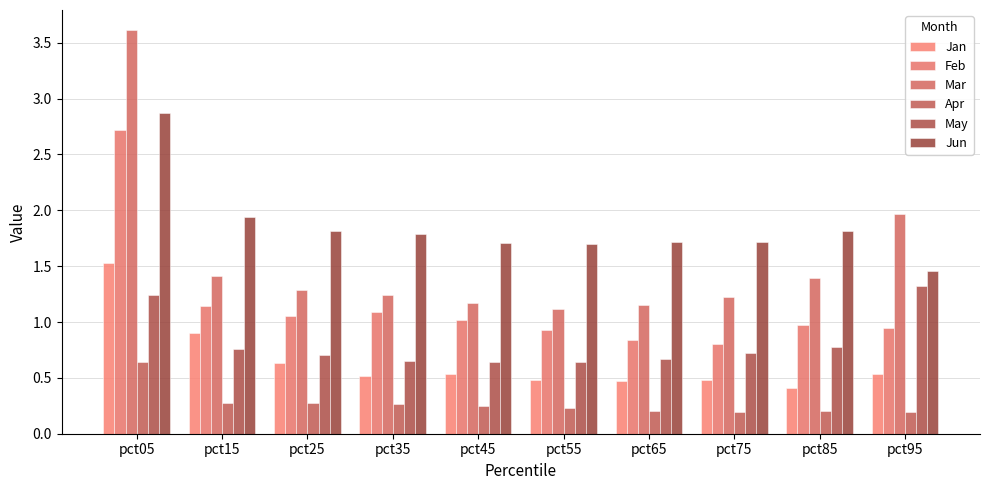

At how many categories does at least one series exceed 0?

10